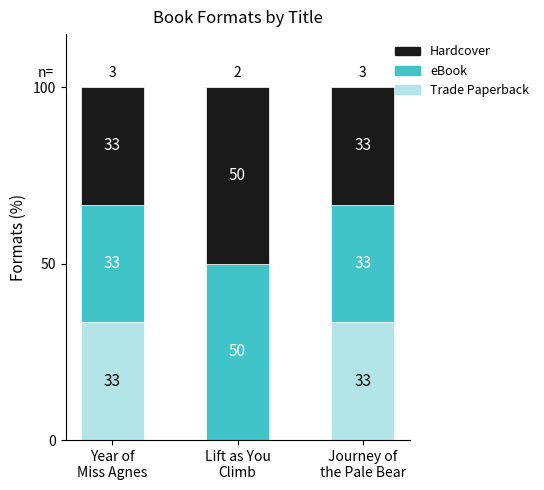

Which series has the largest range (max minus min)?

Trade Paperback